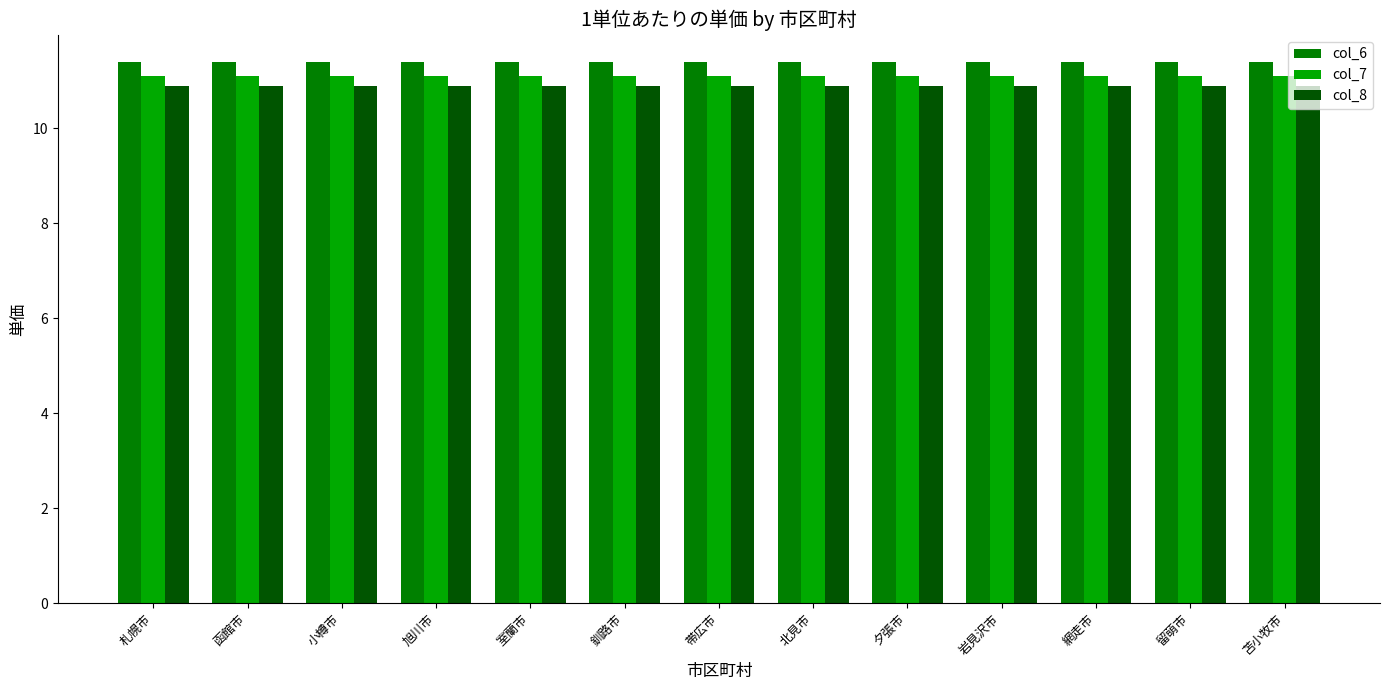

What is the total value across all series at 網走市?

33.4